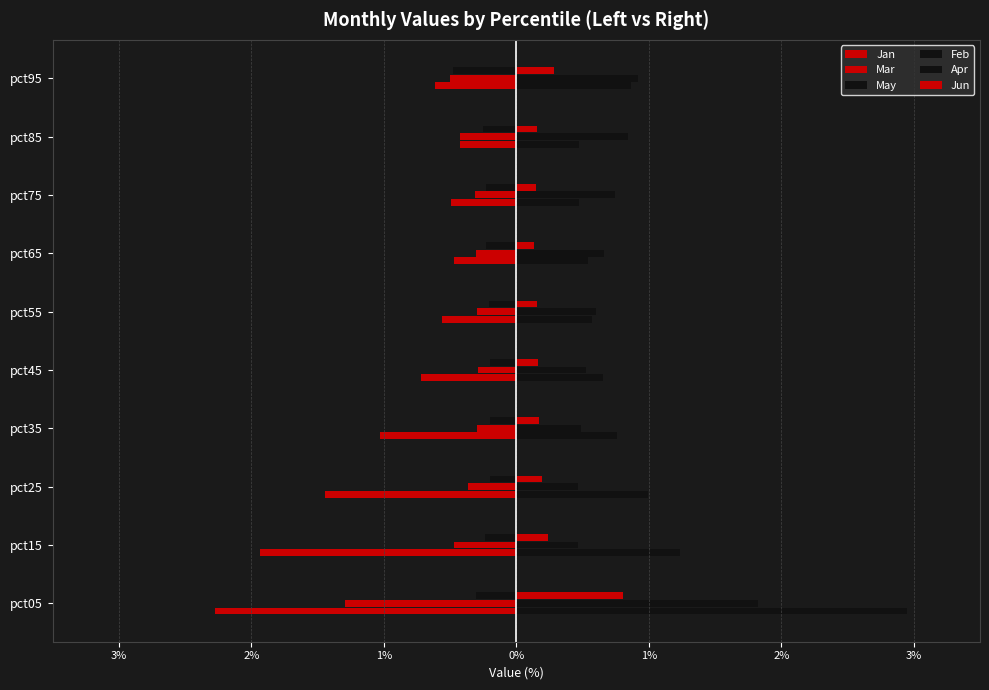

What is the average value of the Mar series?

-0.5